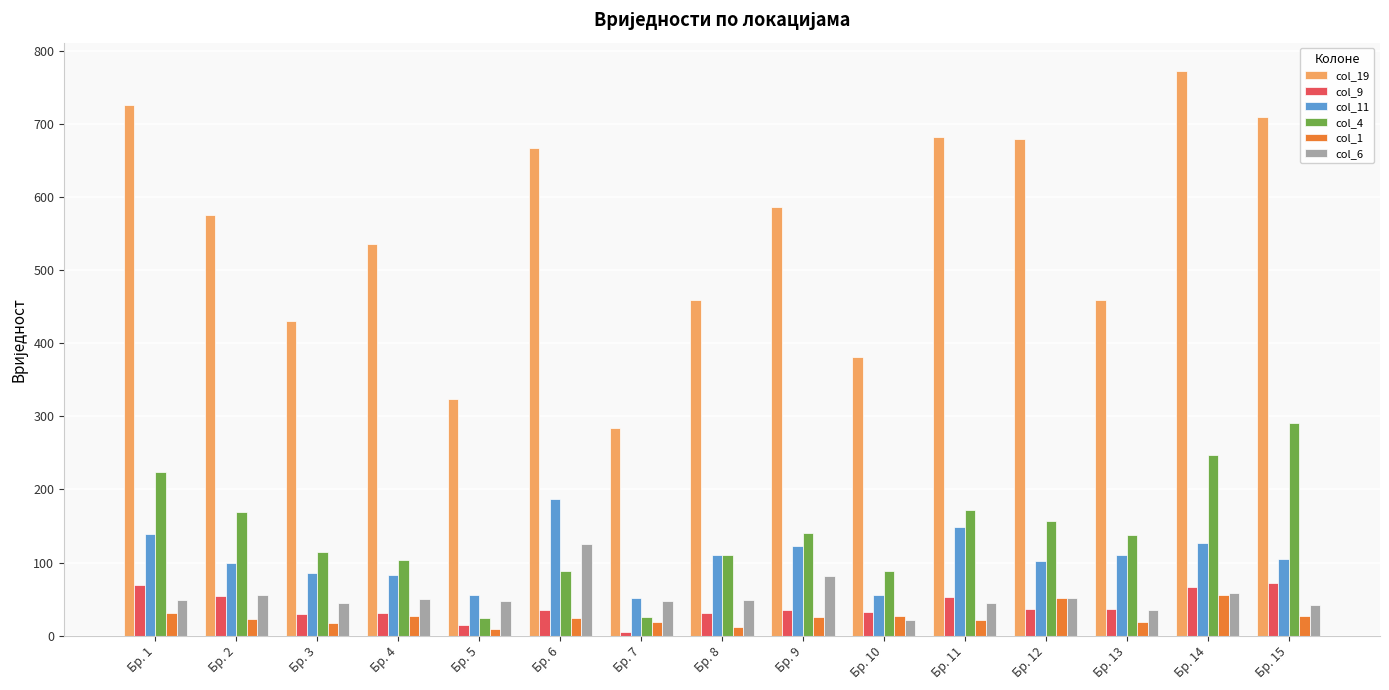

What is the difference between the col_19 values at Бр. 9 and Бр. 5?

262